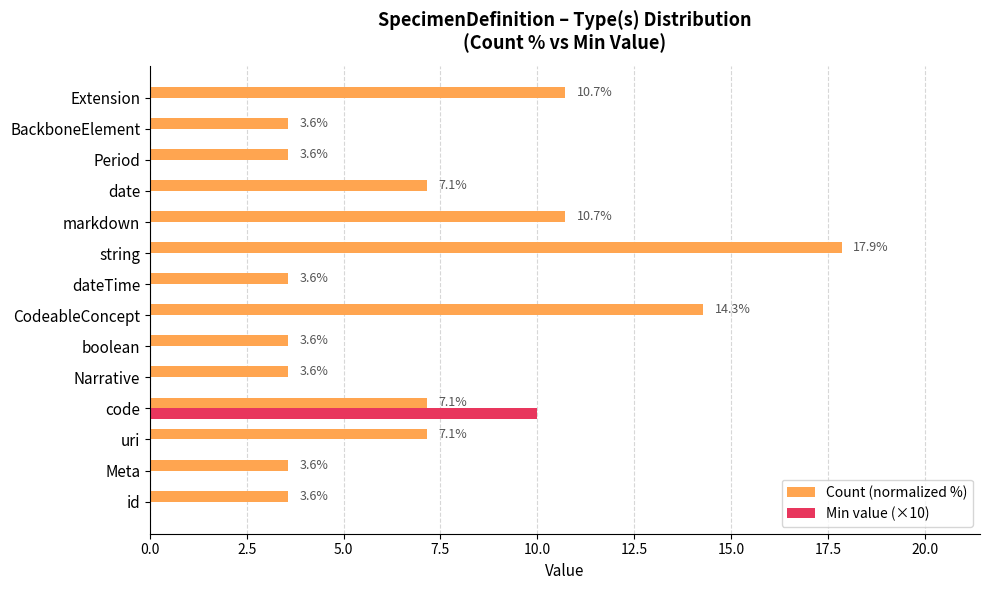

Between CodeableConcept and Period, which series saw the biggest shift?

Count (normalized %)